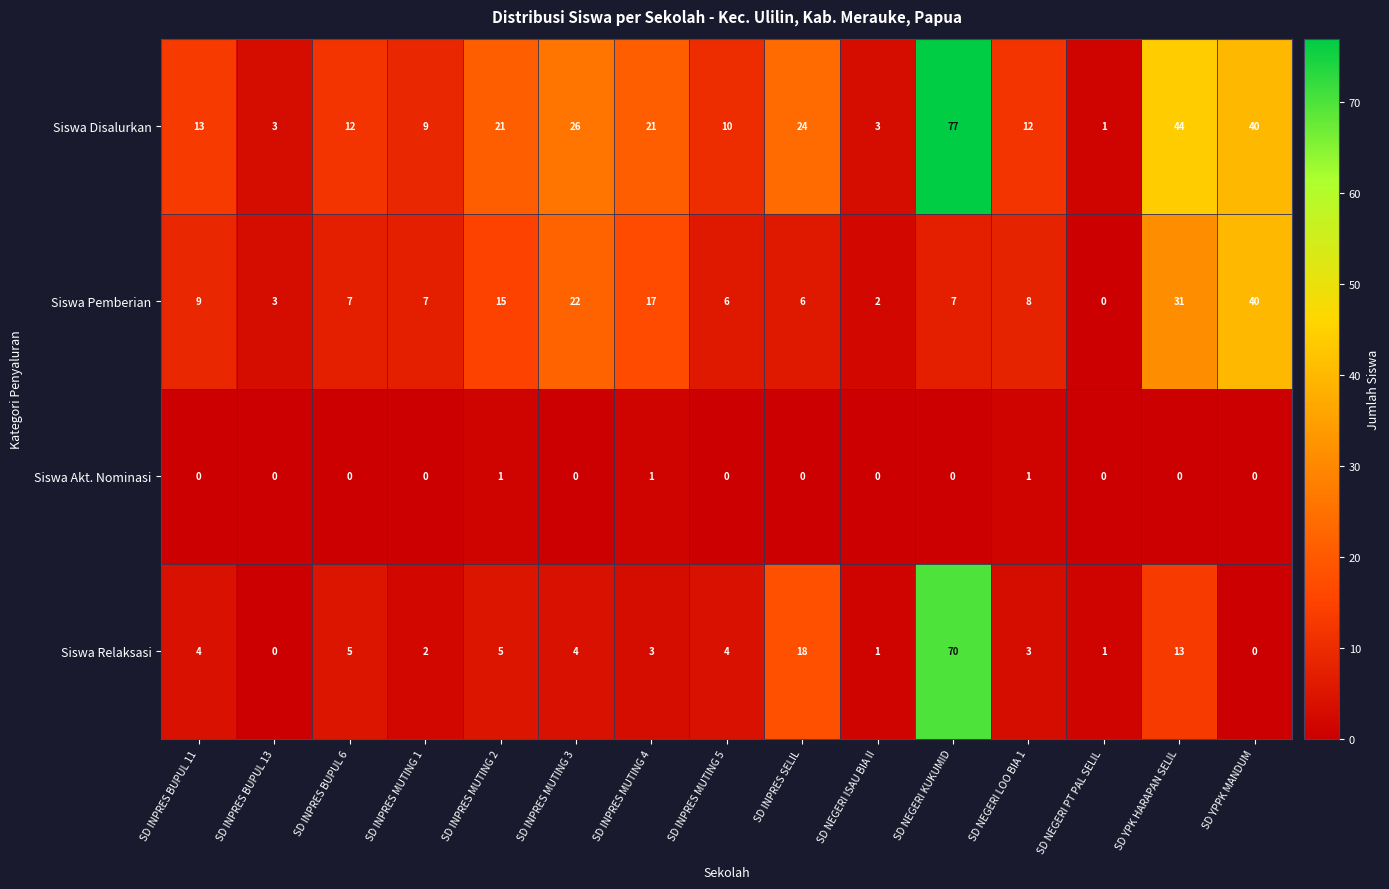

Is it true that Siswa Akt. Nominasi equals 0 at SD INPRES MUTING 3?

True